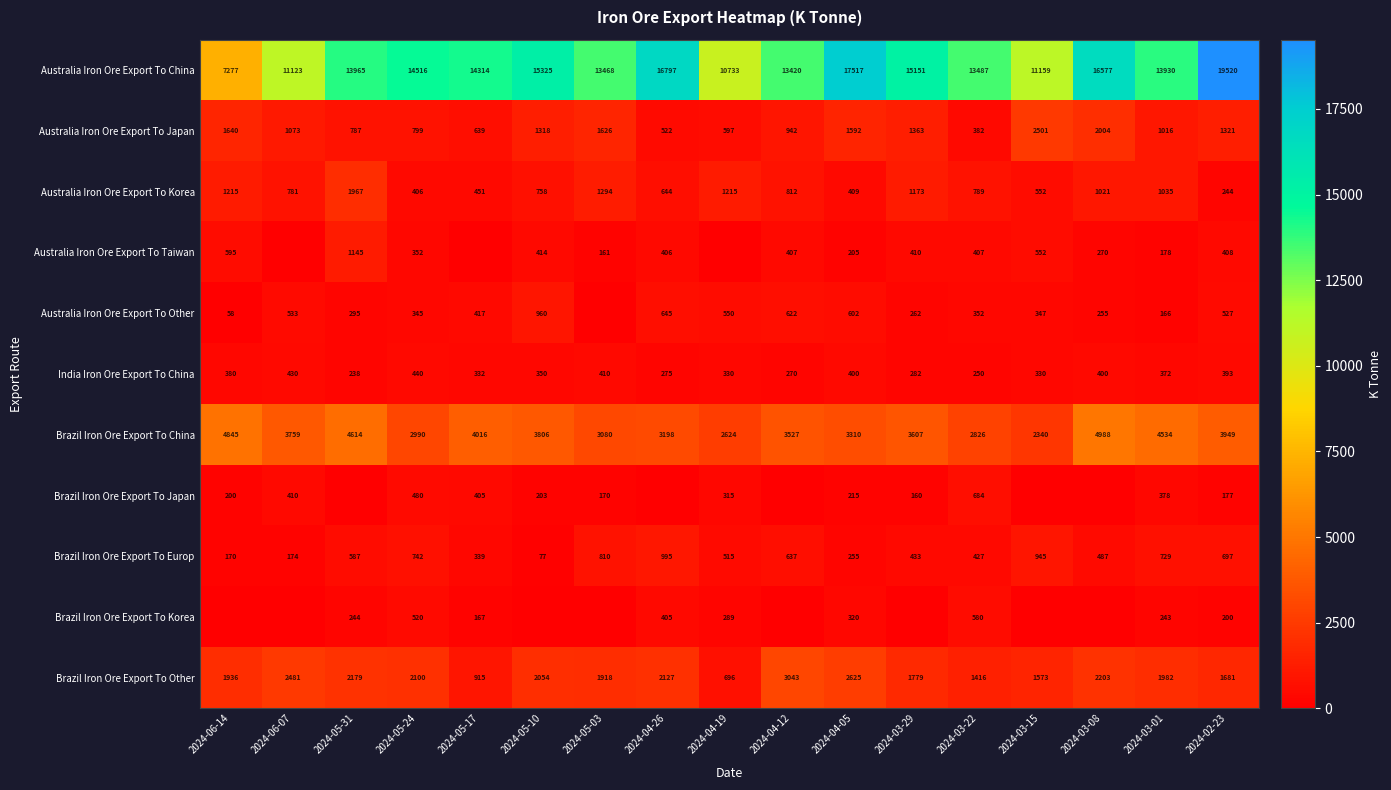

Is the value of Brazil Iron Ore Export To Europ at 2024-05-10 greater than the value of Brazil Iron Ore Export To China at 2024-04-26?

No